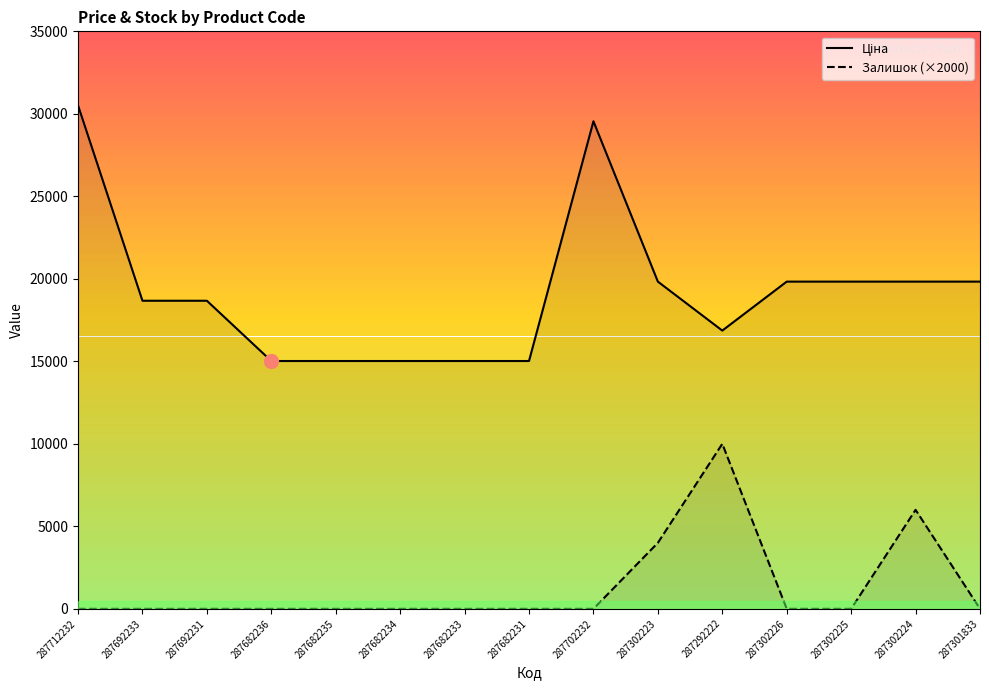

What is the maximum value shown in the chart?

30512.3